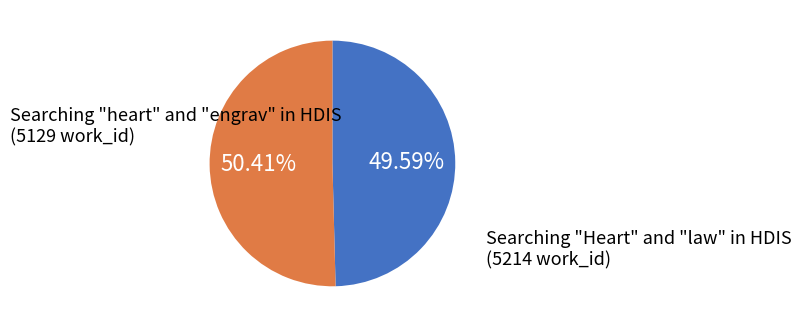

How many slices are in this pie chart?

2